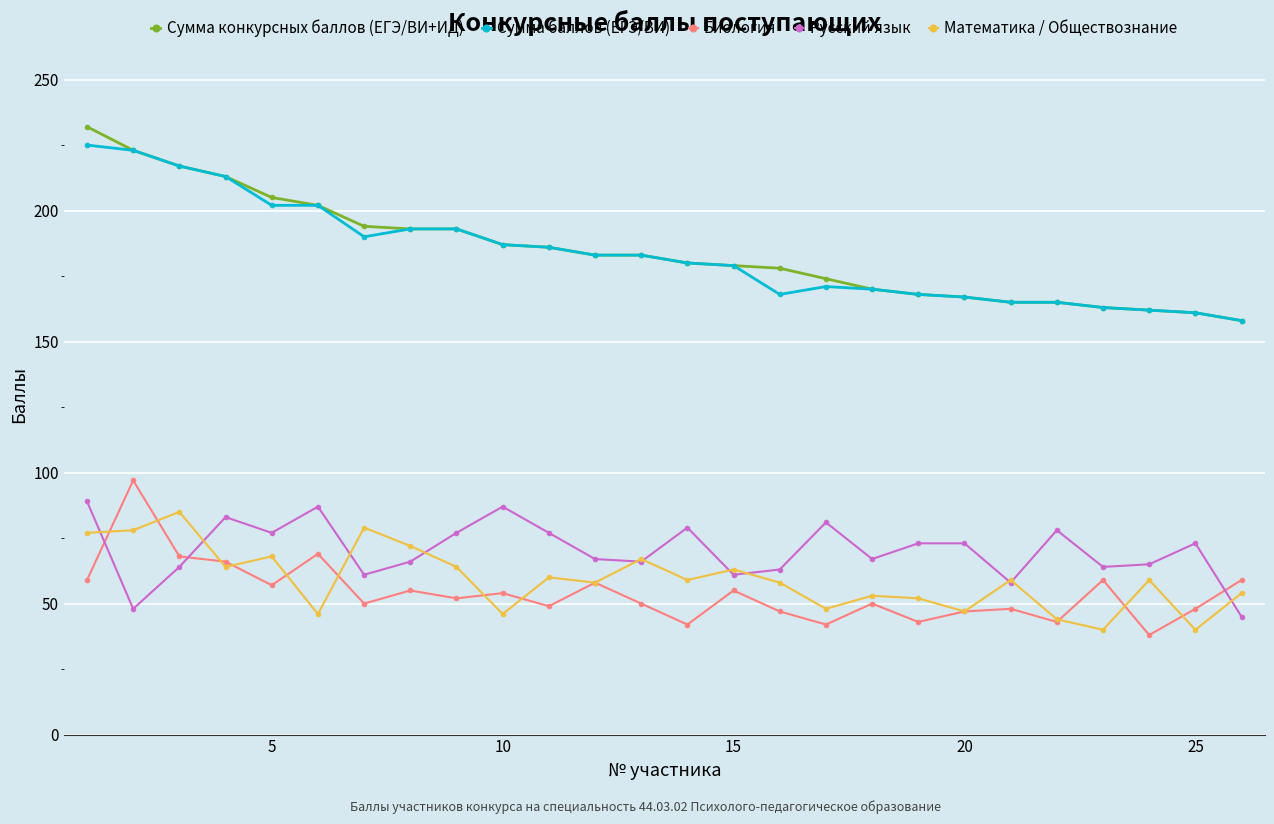

At how many categories does at least one series exceed 148?

26